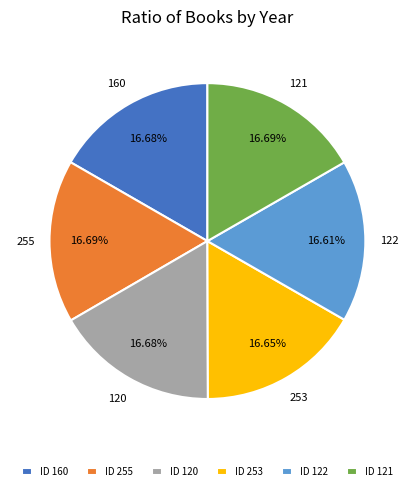

Is there a majority slice in this chart?

No